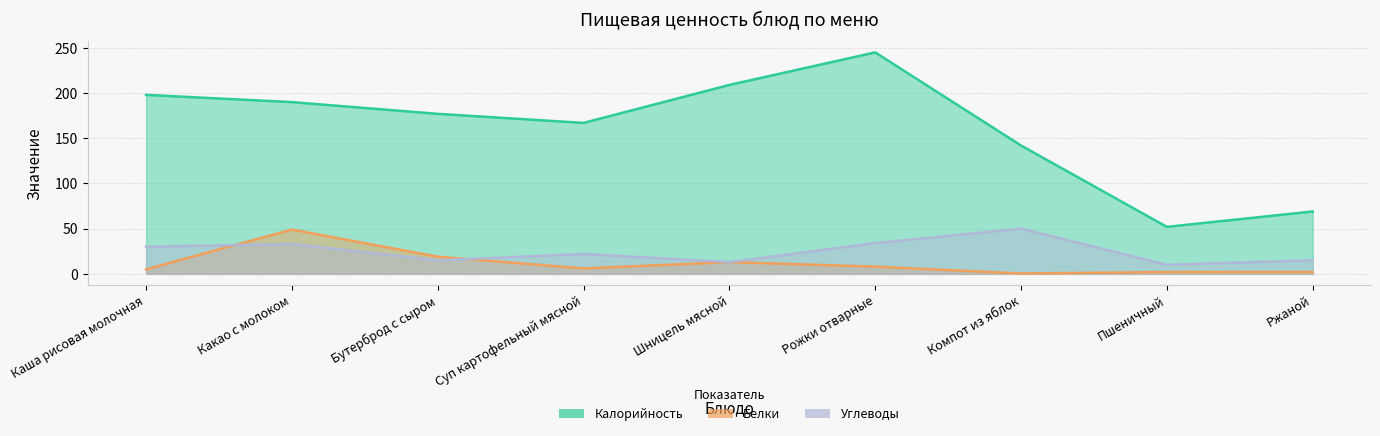

At which label does Белки reach its peak?

Какао с молоком